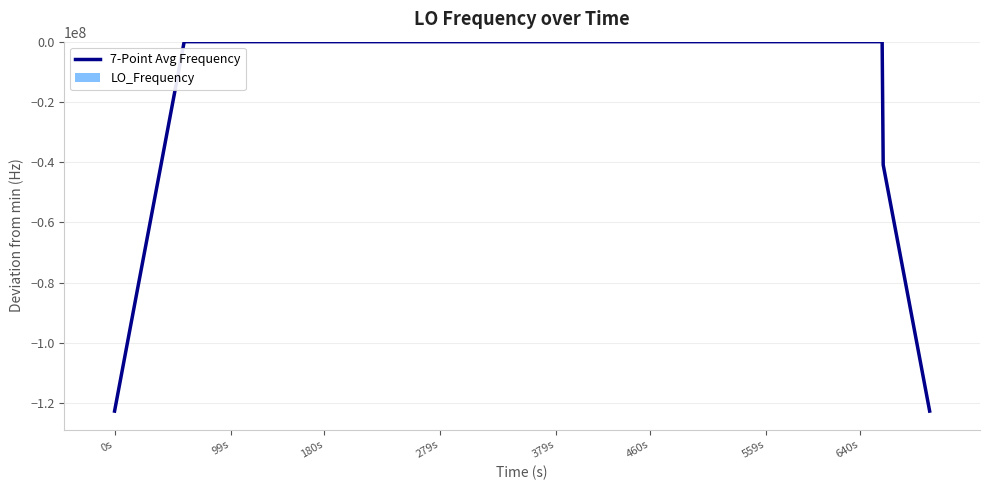

How many groups of bars are there?

40